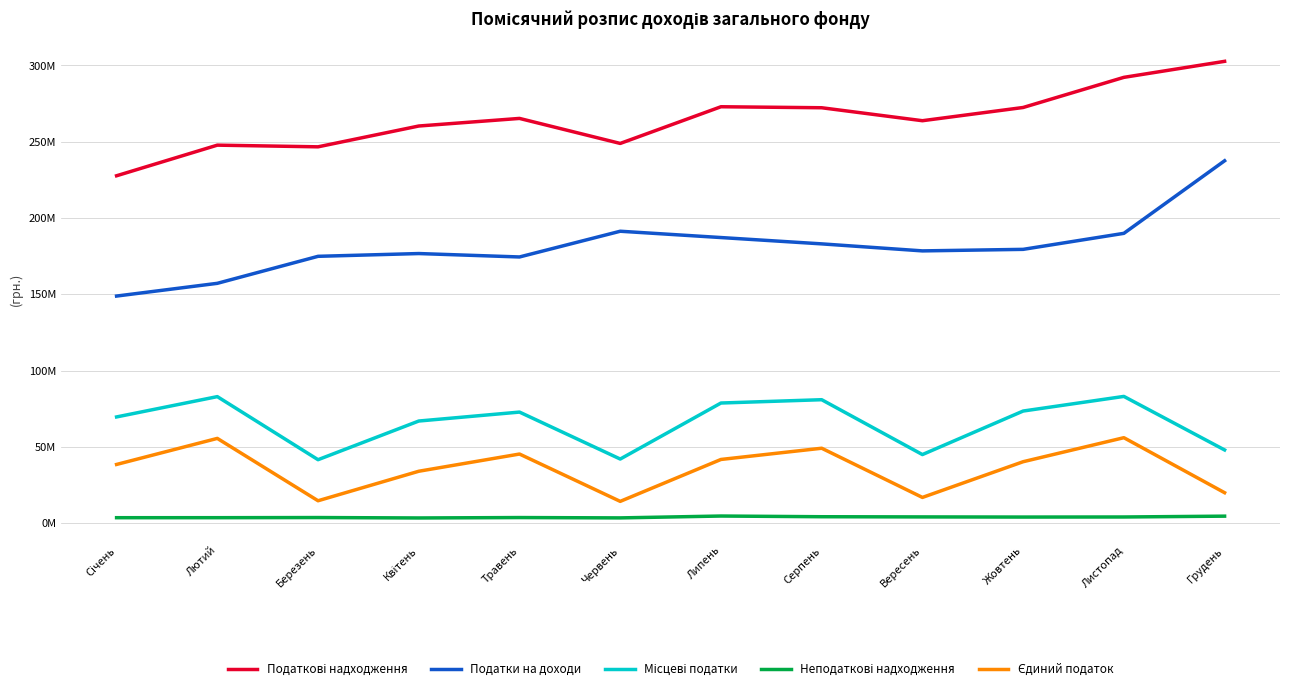

Which has a higher value, Червень or Грудень?

Грудень